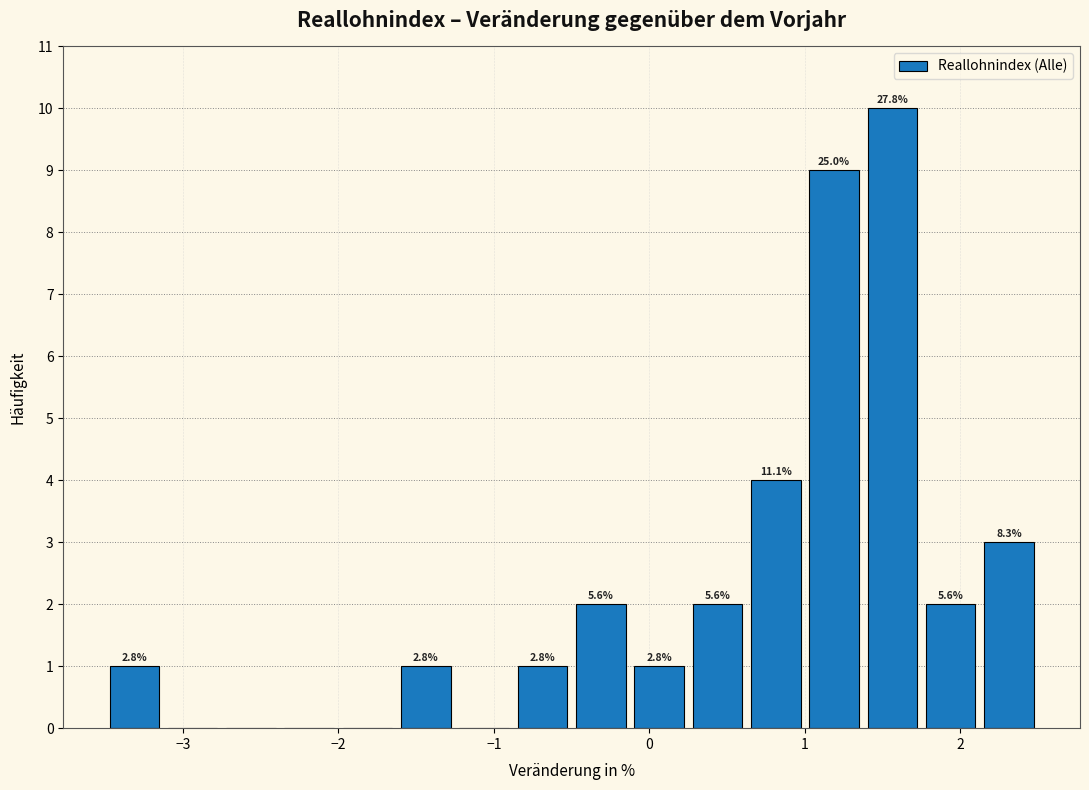

Read against the x-axis, roughly where is the centre of the tallest bar?

1.6